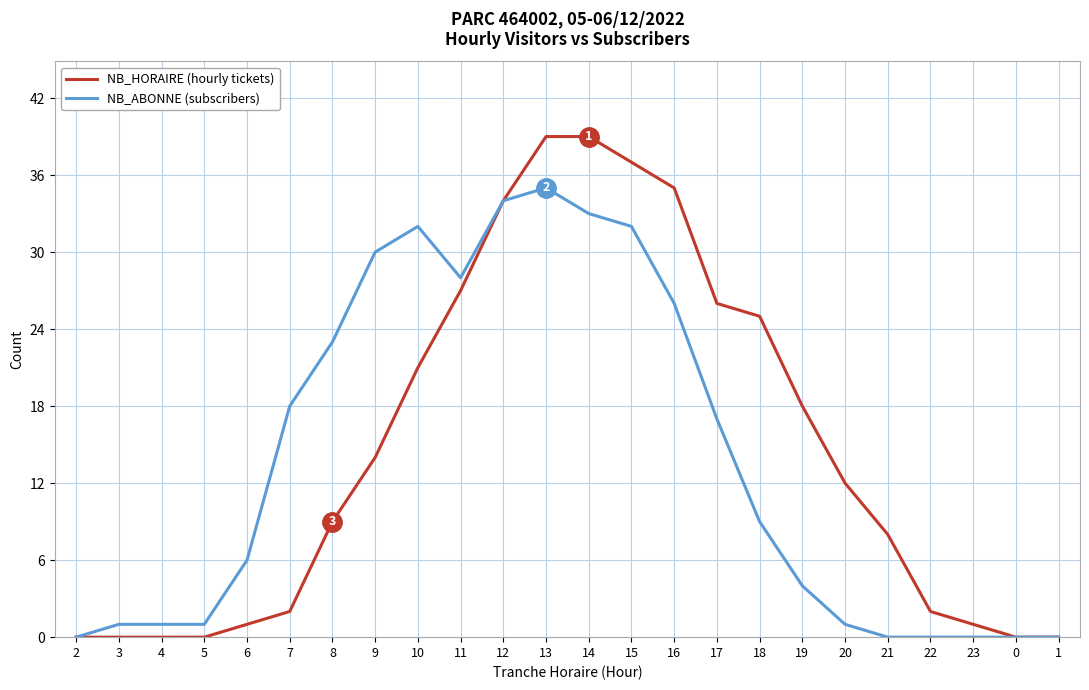

What is the spread (max minus min) of values at 4?

1